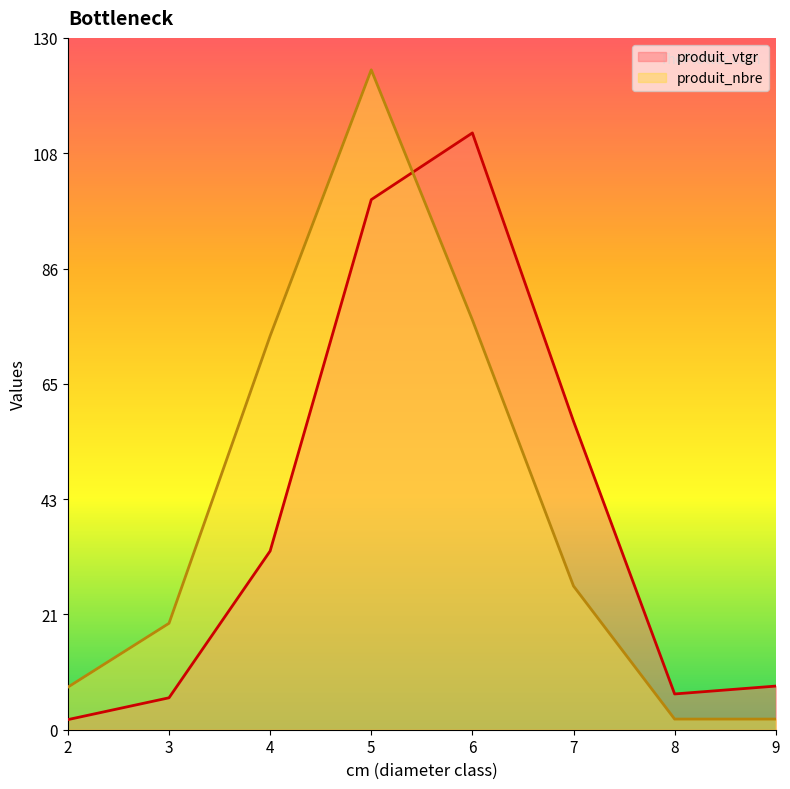

Rank the series by their maximum value, from lowest to highest.

produit_vtgr, produit_nbre